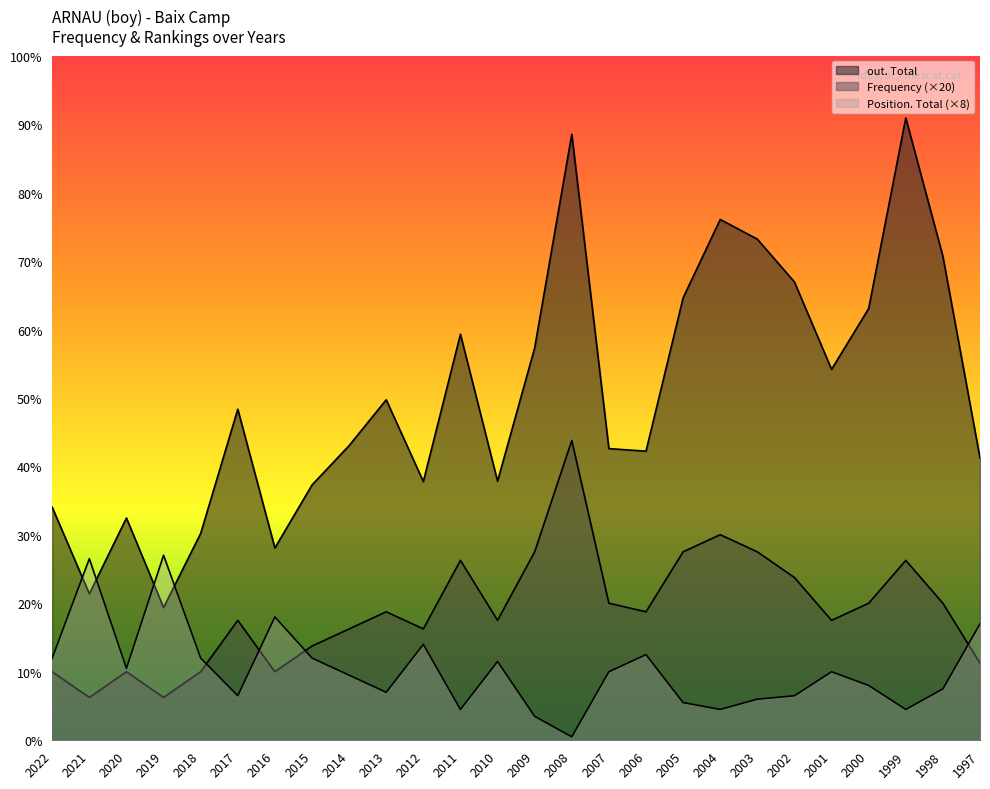

Which label corresponds to the largest value in the chart?

1999